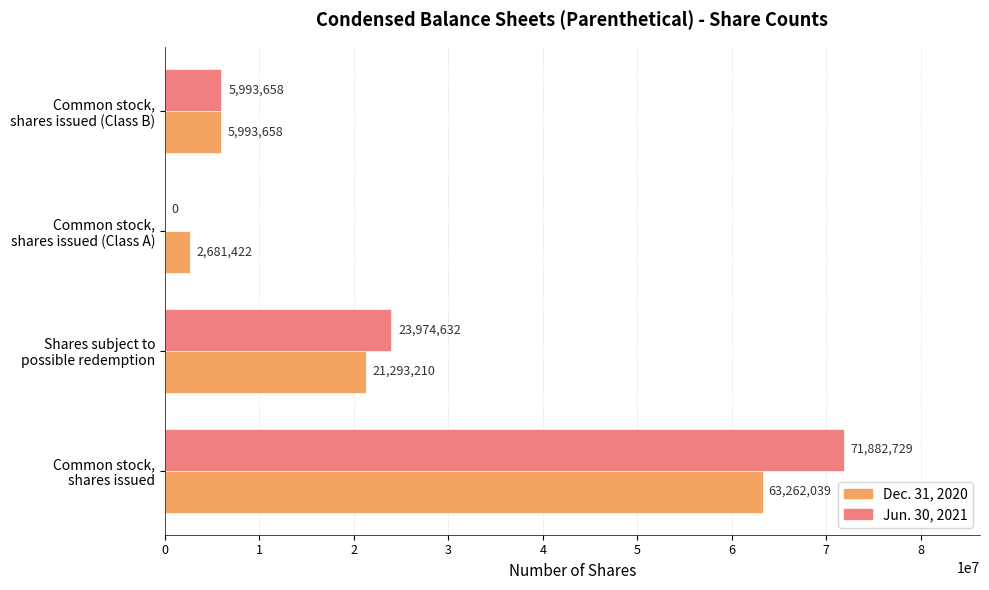

What is the maximum value for Dec. 31, 2020?

63262039